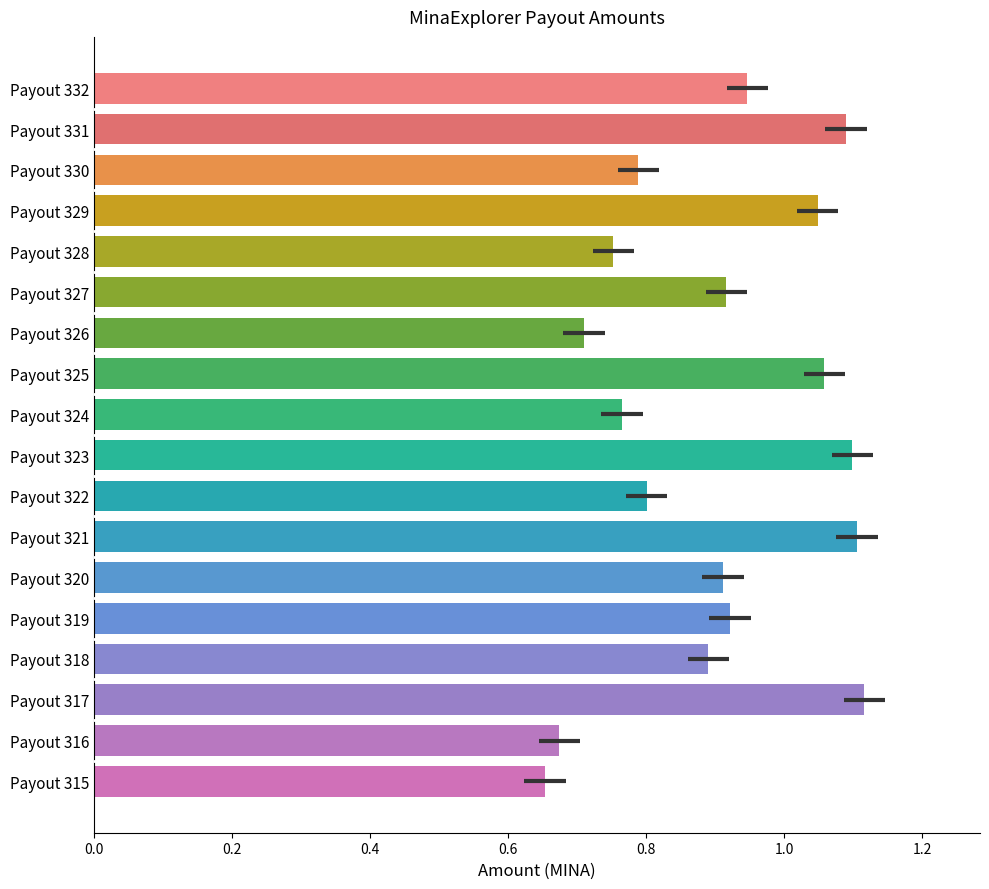

Is it true that the value at Payout 320 is 0.9?

True